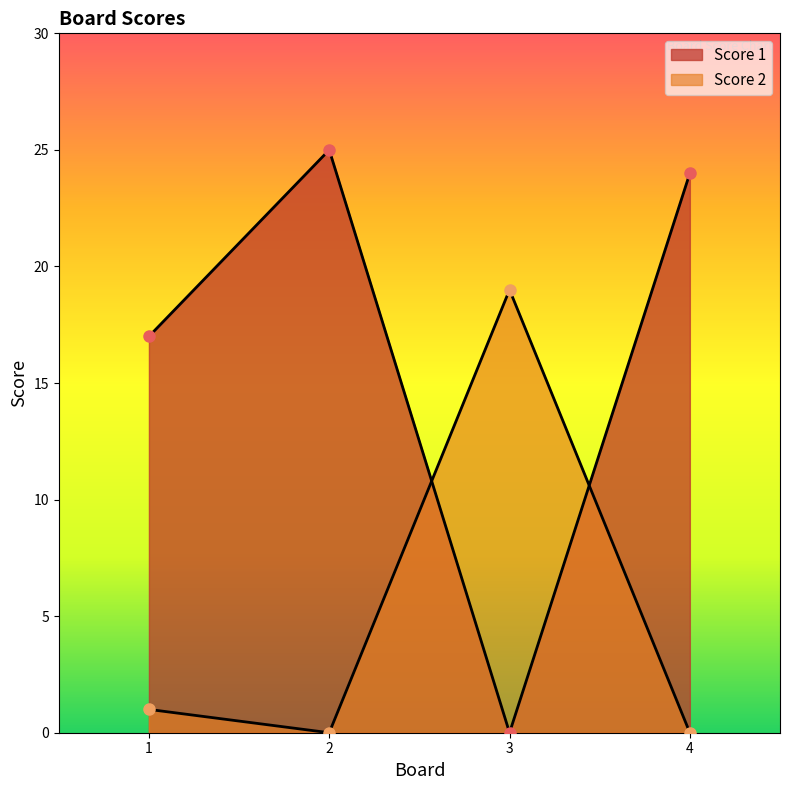

Which series has the largest total across all categories?

Score 1